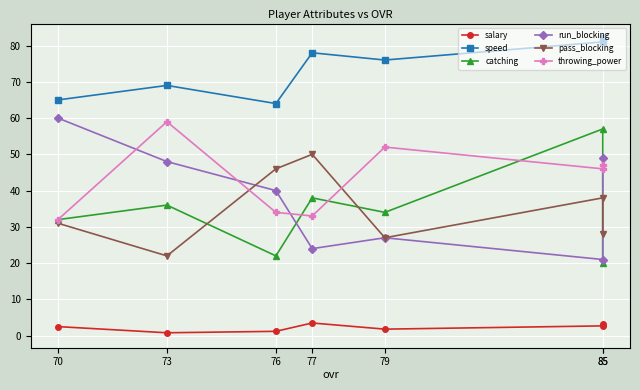

Rank the series by their maximum value, from lowest to highest.

salary, pass_blocking, catching, throwing_power, run_blocking, speed